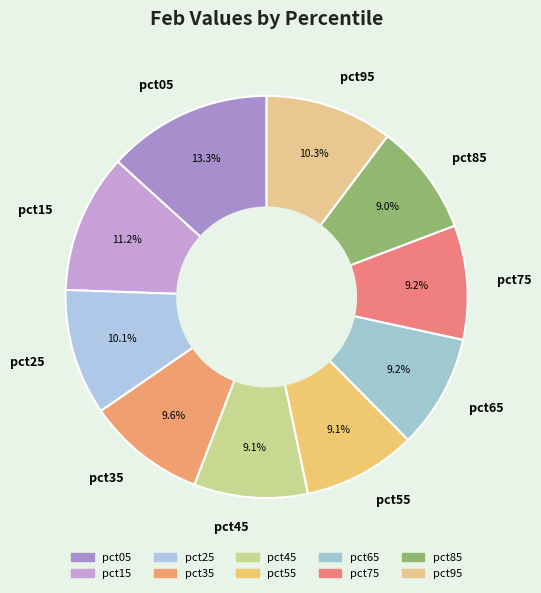

Do pct45 and pct95 together represent more than half of the pie?

No